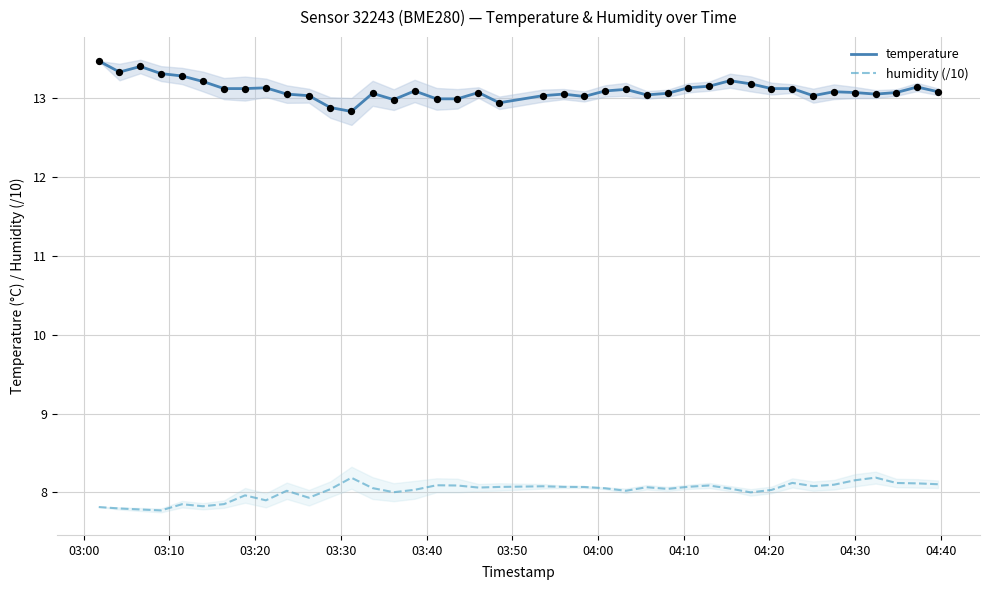

True or false: humidity (/10) and temperature intersect in this chart.

False